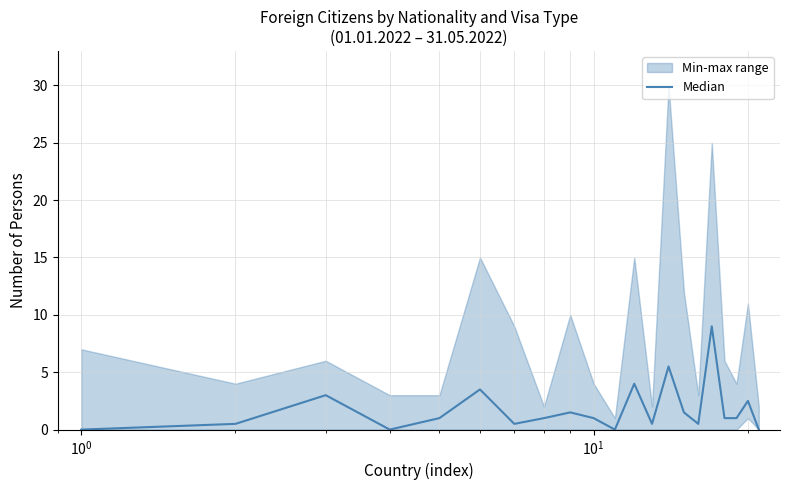

How many lines are shown in the chart?

1